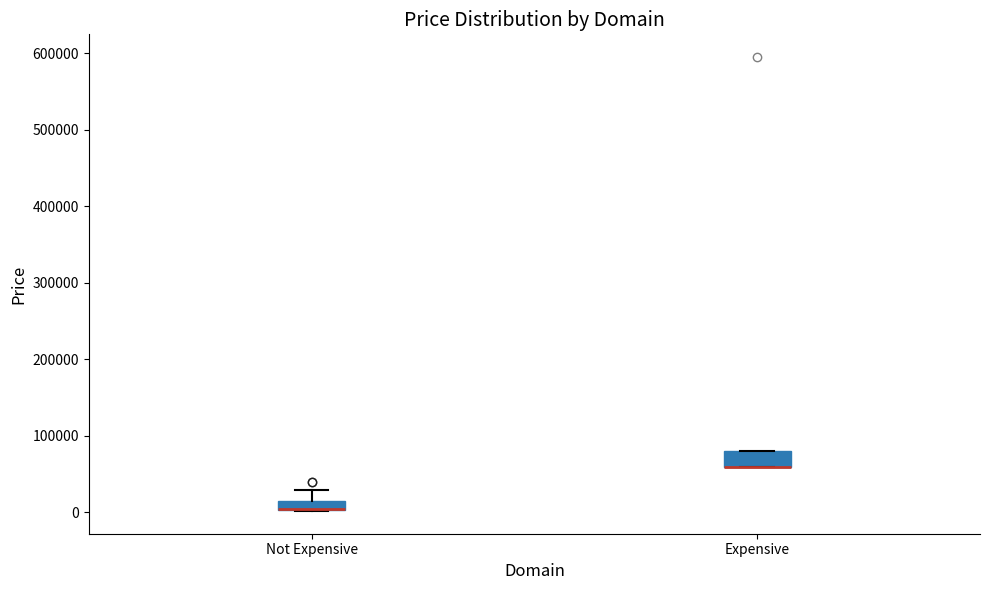

Where does the upper whisker of the box for Not Expensive end on the y-axis? The values are not printed on the chart, so give them approximately, as read against the axis.

30000